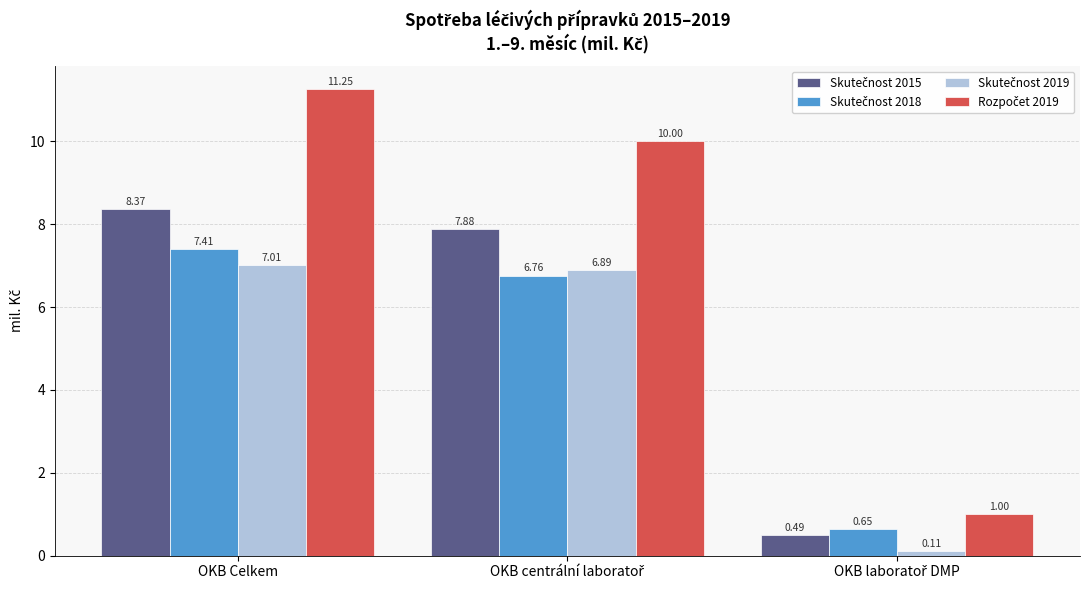

What is the spread (max minus min) of values at OKB Celkem?

4.2